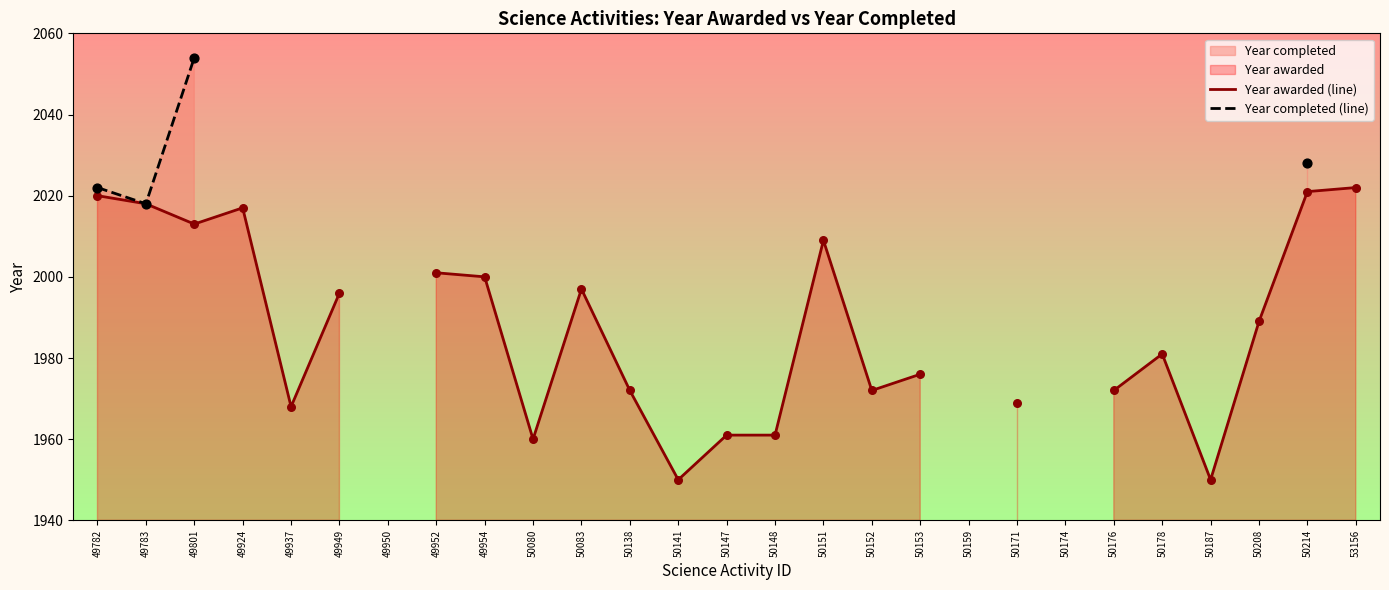

Which series reaches the minimum Y coordinate?

Year awarded (line)